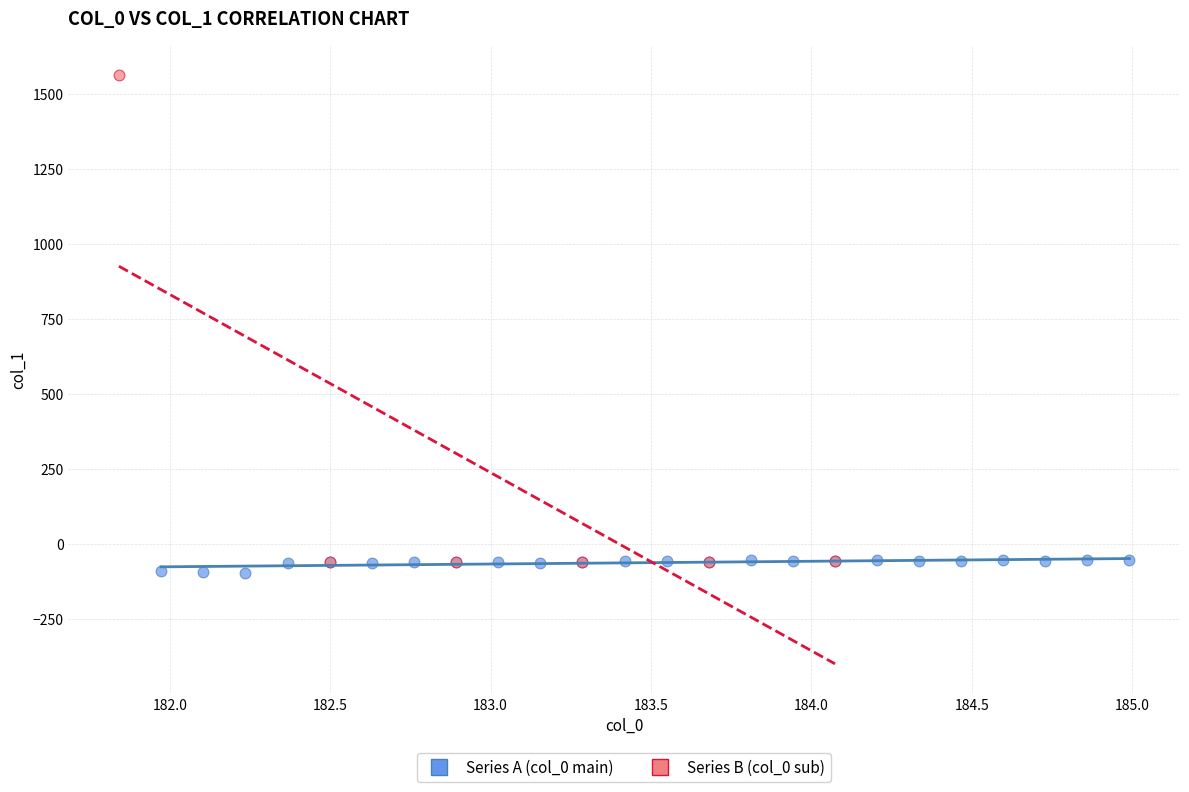

Which series has the largest Y range (max minus min)?

Series B (col_0 sub)